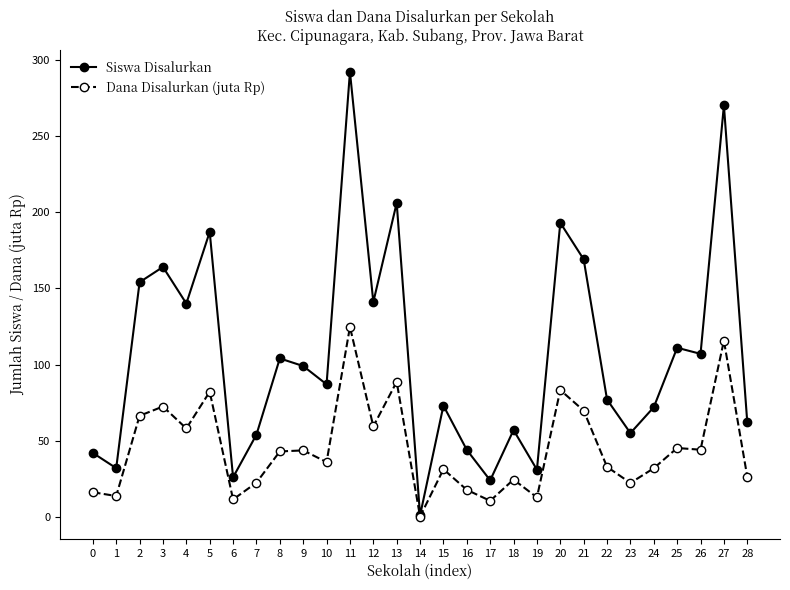

Rank the series by their maximum value, from lowest to highest.

Dana Disalurkan (juta Rp), Siswa Disalurkan